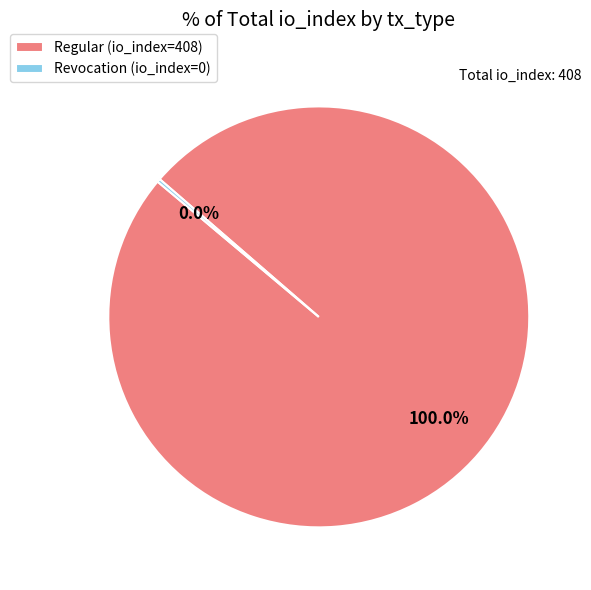

To the nearest percent, what is the difference between the largest and smallest slice percentages?

100%